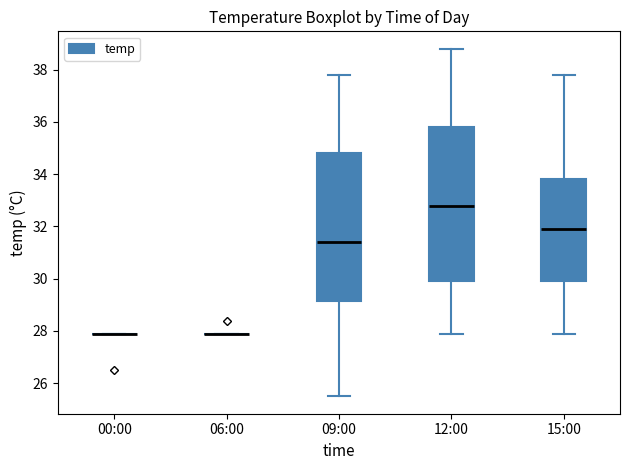

Reading left to right, transcribe this box plot: for each box, give where its median line is, the range the box spans, and where its two whiskers end, as read against the y-axis. The values are not printed on the chart, so give them approximately, as read against the axis.

00:00: box collapsed to a line at 28.0, whiskers 28.0 to 28.0
06:00: box collapsed to a line at 28.0, whiskers 28.0 to 28.0
09:00: median 31.4, box 29.2 to 34.8, whiskers 25.6 to 37.8
12:00: median 32.8, box 30.0 to 35.8, whiskers 28.0 to 38.8
15:00: median 32.0, box 30.0 to 33.8, whiskers 28.0 to 37.8